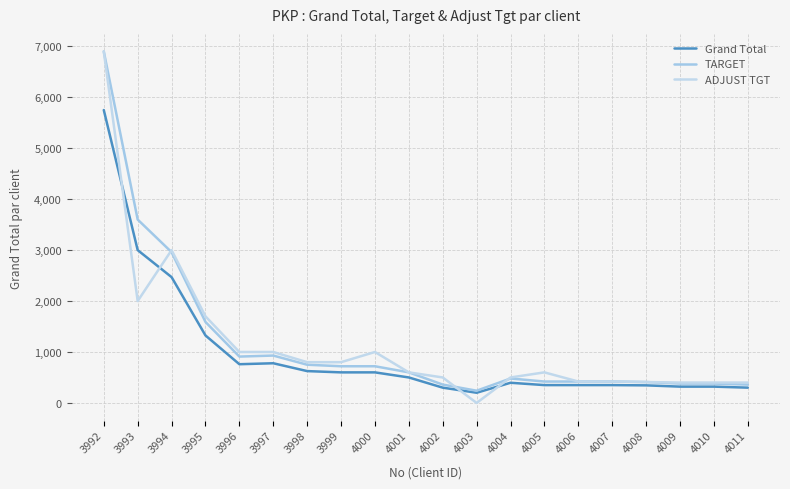

Reading right to left, extract all data points from this chart.

Grand Total: 300	320	320	345	350	350	350	396	200	300	500	600	600	625	779	760	1325	2470	3000	5750
TARGET: 360	380	380	410	420	420	420	480	240	360	600	720	720	750	930	910	1590	2960	3600	6900
ADJUST TGT: 400	400	400	410	420	420	600	500	0	500	600	1000	800	800	1000	1000	1700	3000	2000	6900